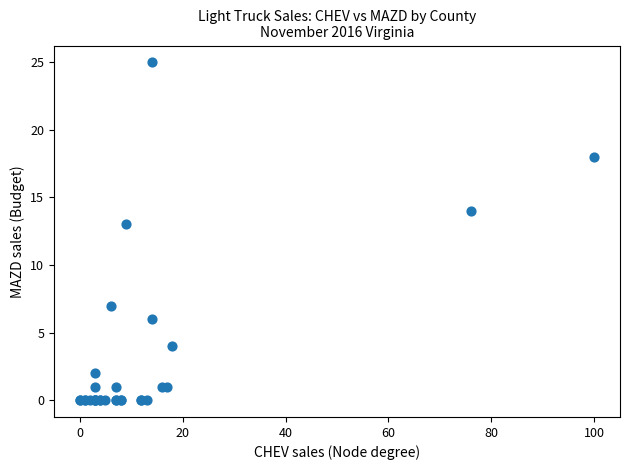

What Y value in the scatter plot is closest to 12?

13